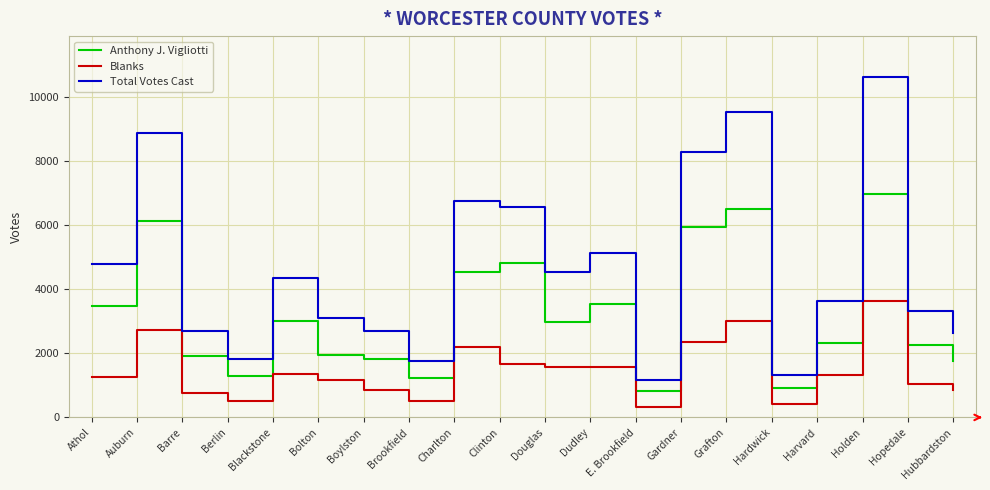

Where does the Anthony J. Vigliotti series first go above 2988?

Athol